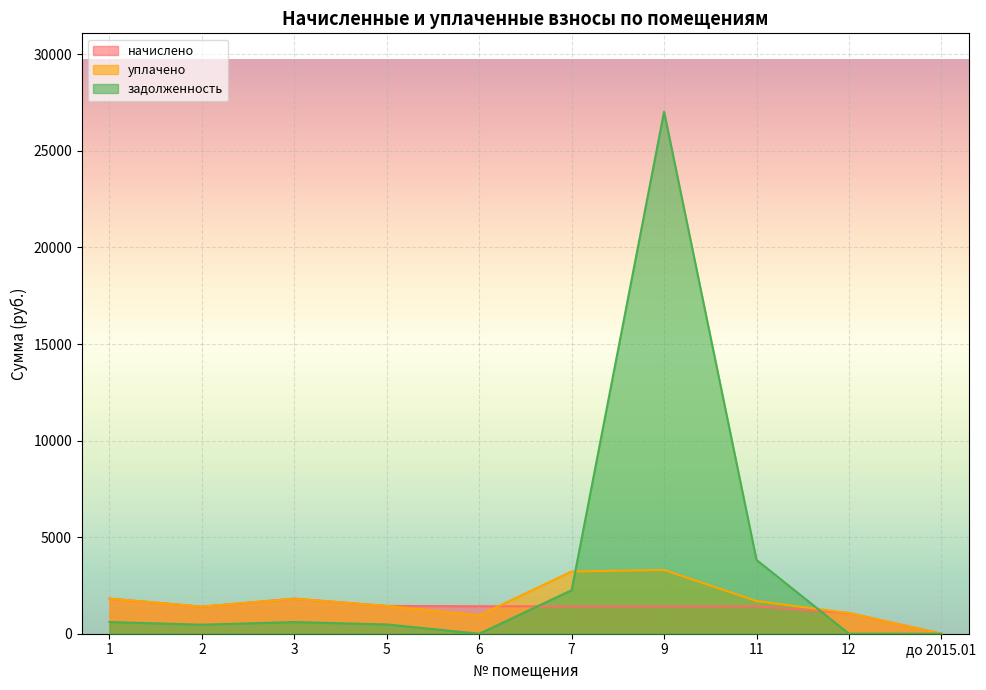

How many series are shown in this chart?

3